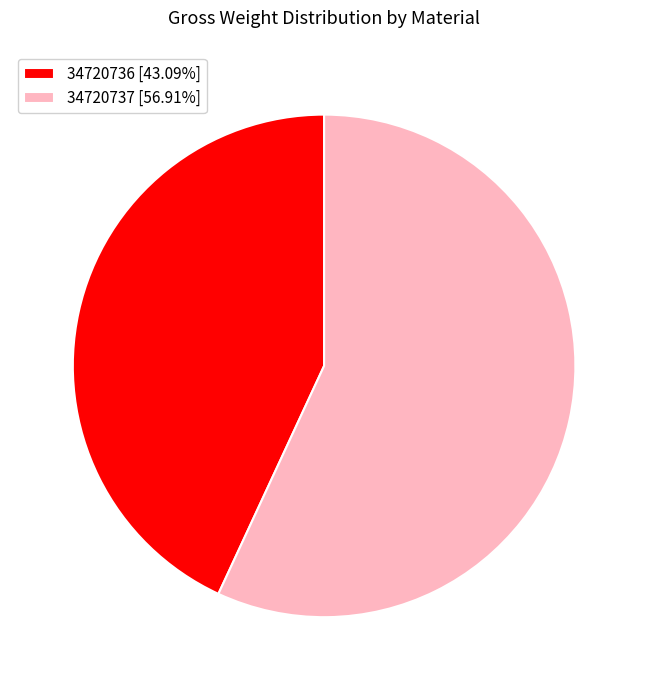

Does any single category account for the majority?

Yes